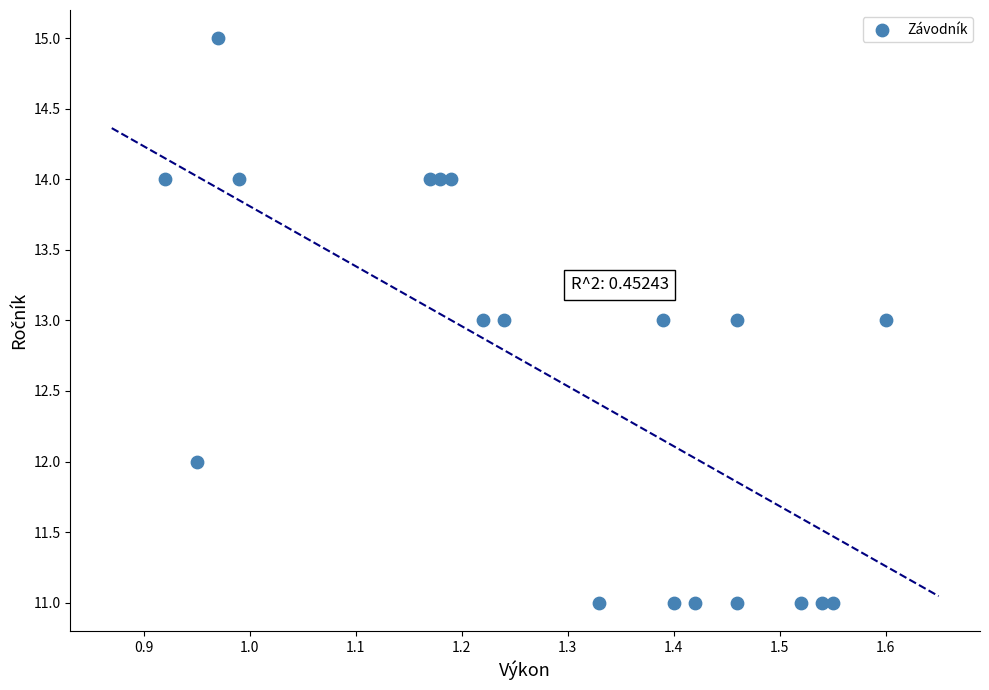

What is the range of Y values (max minus min)?

4